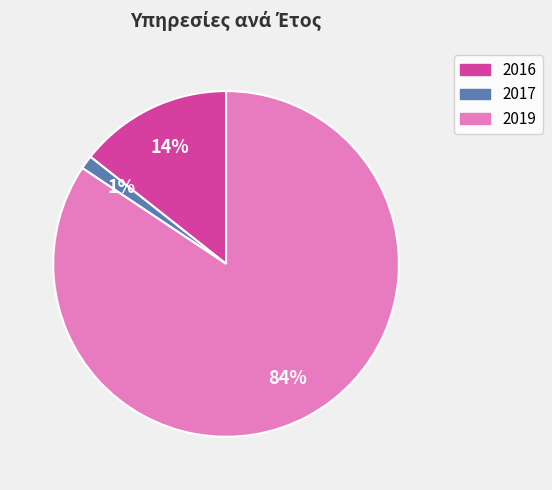

The 2019 slice represents 84% of the pie. True or false?

True